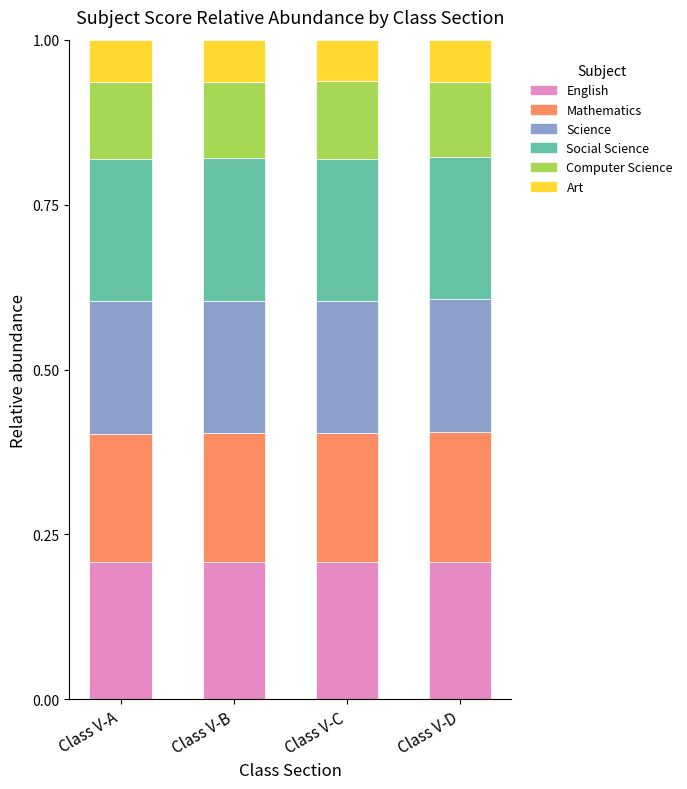

The English series shows 0.1 at Class V-C. True or false?

False